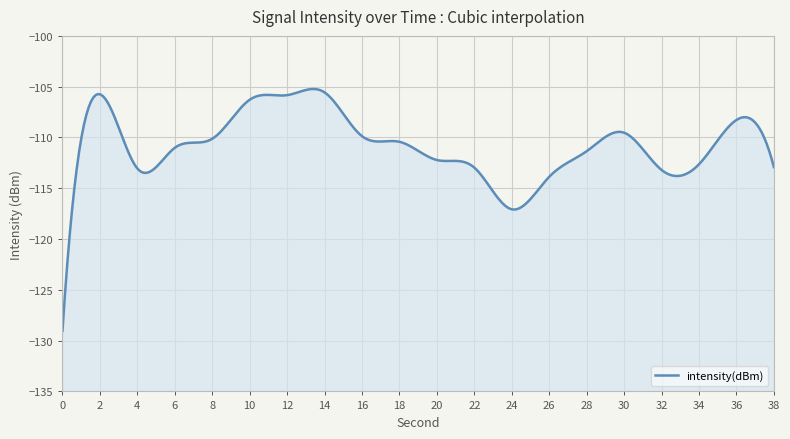

What is the average value?

-111.6